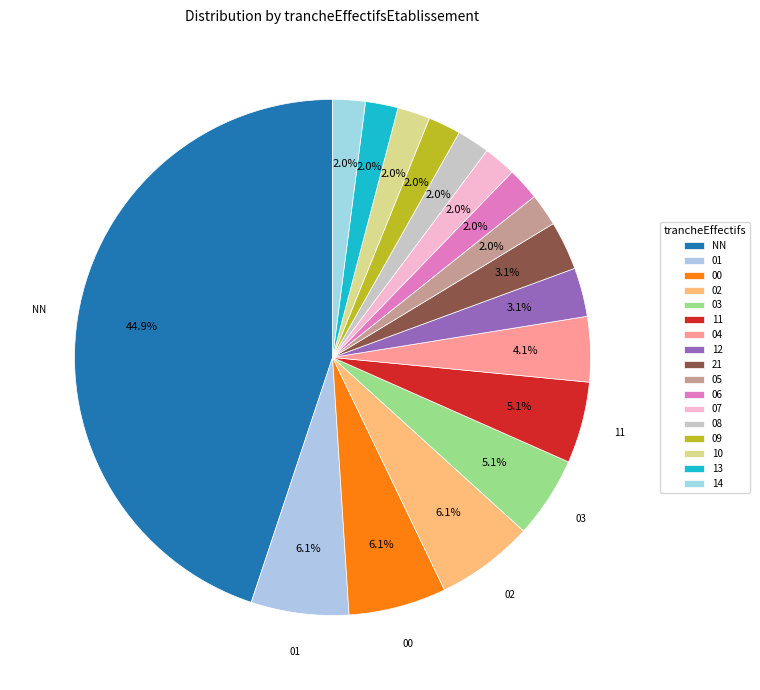

Rank the categories by value from lowest to highest.

05, 06, 07, 08, 09, 10, 13, 14, 12, 21, 04, 03, 11, 01, 00, 02, NN